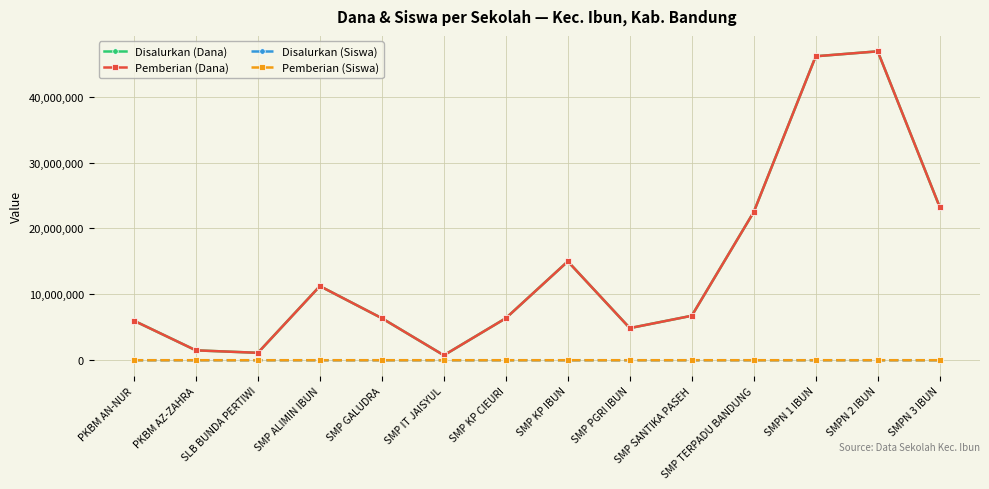

What is the label of the 4th point from the right?

SMP TERPADU BANDUNG